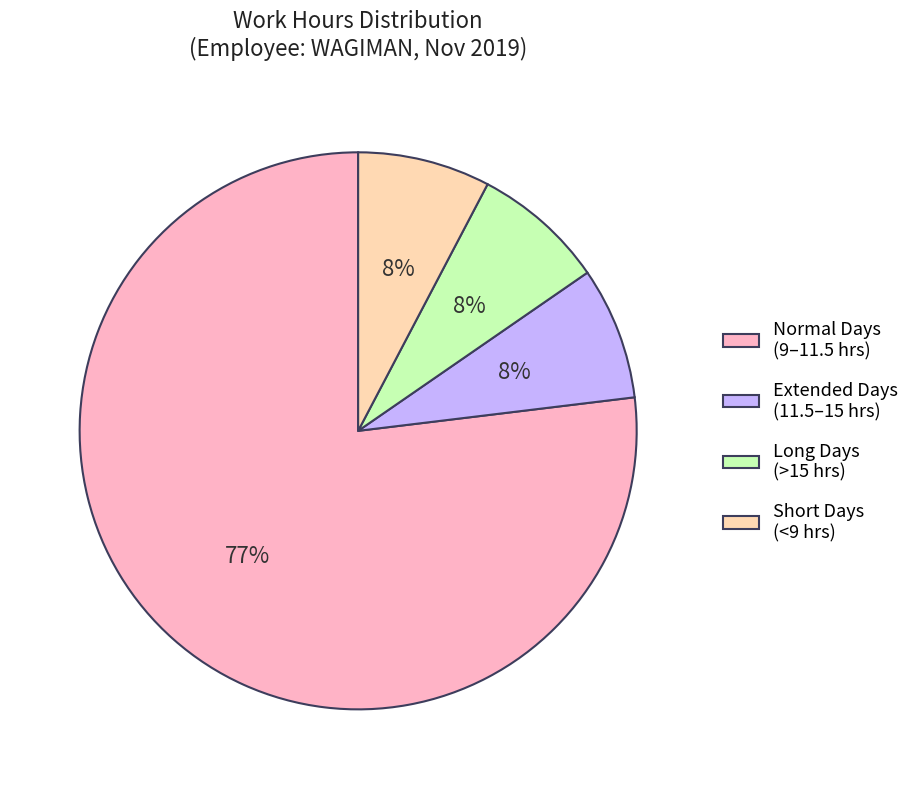

Which has a higher value, Normal Days (9–11.5 hrs) or Short Days (<9 hrs)?

Normal Days (9–11.5 hrs)